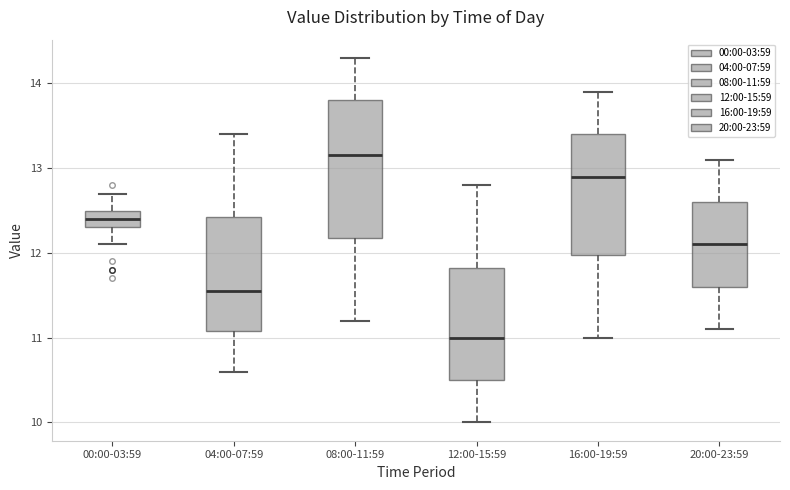

Reading left to right, read every box against the y-axis: the position of its median line, the range the box covers, and the ends of its whiskers. The values are not printed on the chart, so give them approximately, as read against the axis.

00:00-03:59: median 12.4, box 12.3 to 12.5, whiskers 12.1 to 12.7
04:00-07:59: median 11.6, box 11.1 to 12.4, whiskers 10.6 to 13.4
08:00-11:59: median 13.2, box 12.2 to 13.8, whiskers 11.2 to 14.3
12:00-15:59: median 11.0, box 10.5 to 11.8, whiskers 10.0 to 12.8
16:00-19:59: median 12.9, box 12.0 to 13.4, whiskers 11.0 to 13.9
20:00-23:59: median 12.1, box 11.6 to 12.6, whiskers 11.1 to 13.1